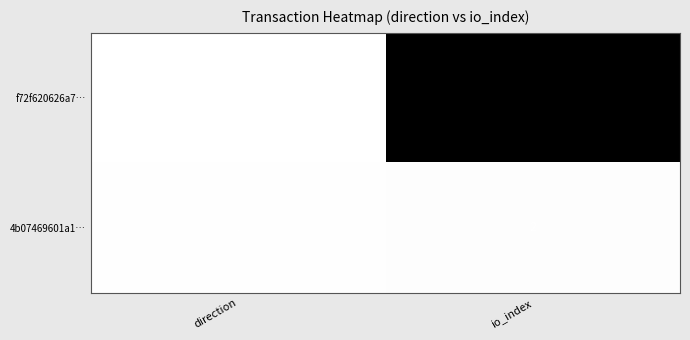

What is the maximum value shown in the chart?

254